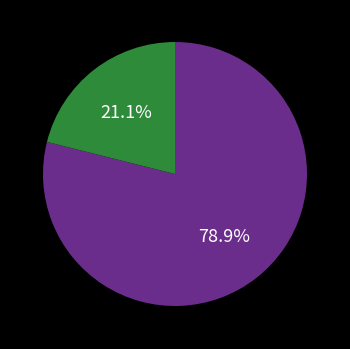

Is there any slice that represents more than half of the pie?

Yes